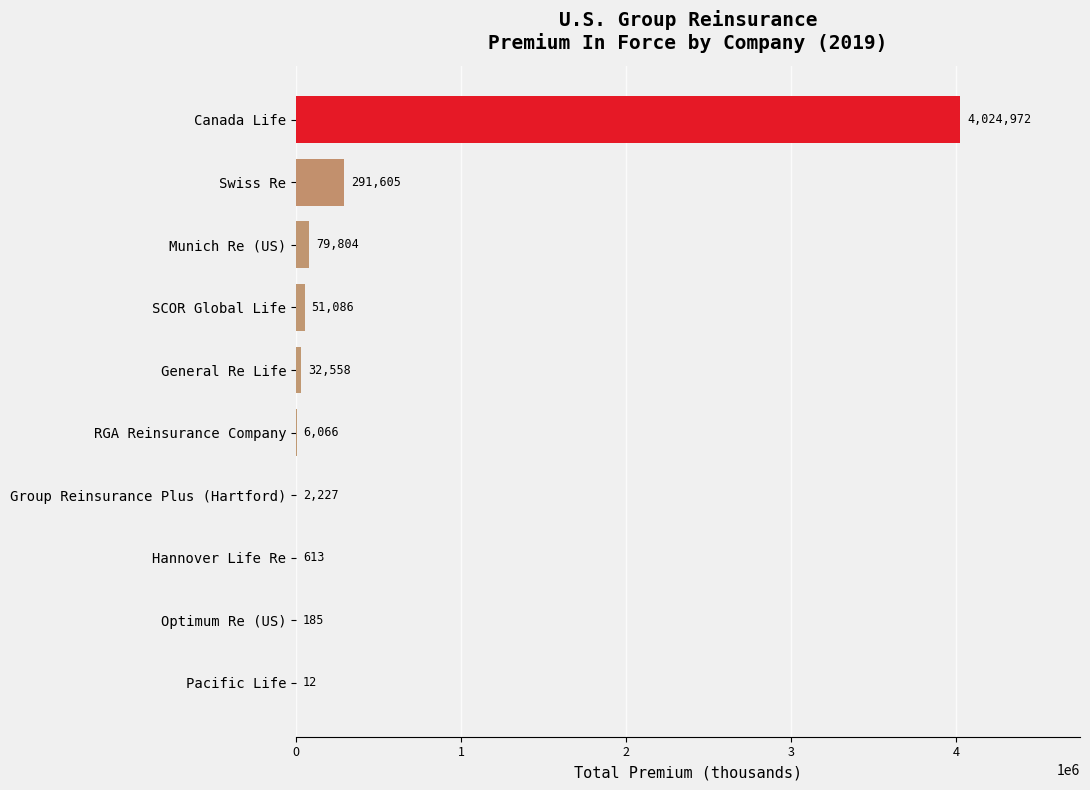

What is the greatest value displayed?

4024972.0